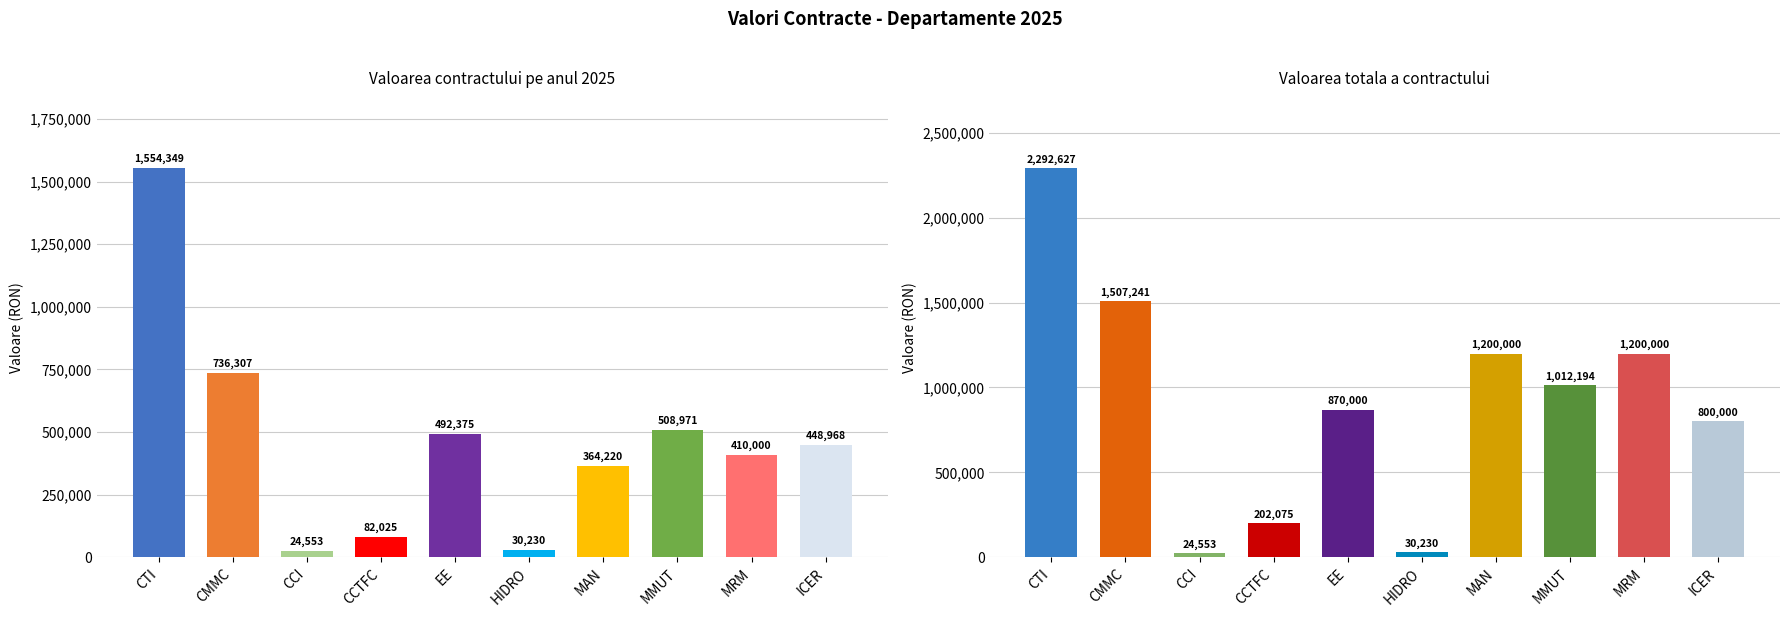

What is the label of the 10th bar from the right?

CTI